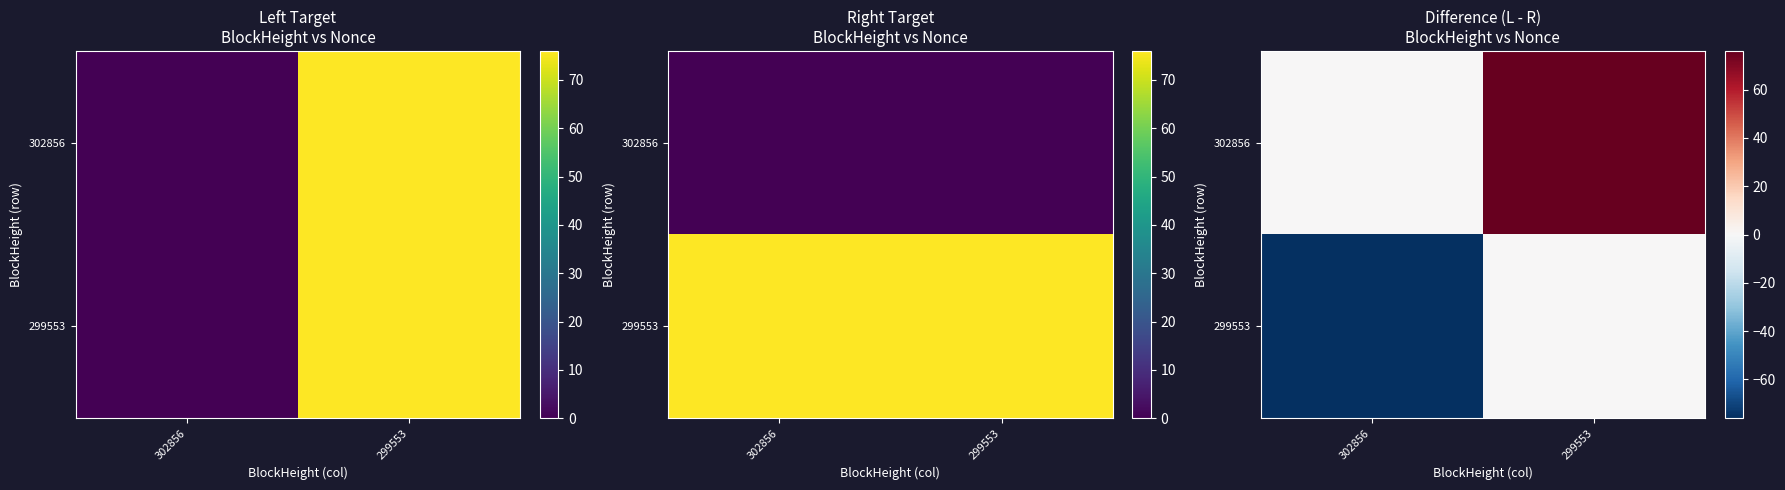

Rank the categories by 299553 value from lowest to highest.

302856, 299553